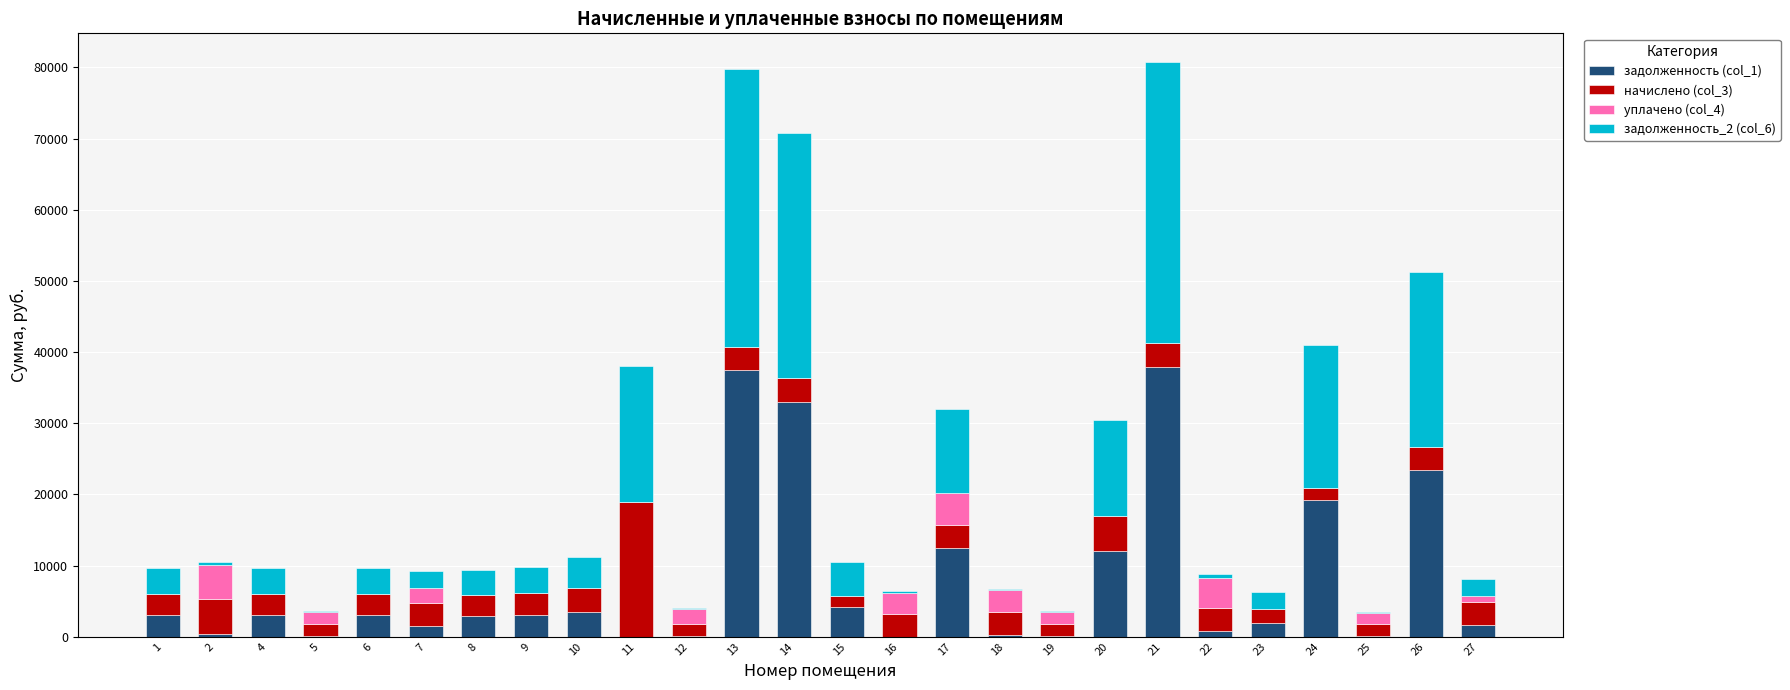

What is the highest value of the задолженность (col_1) series?

37940.1